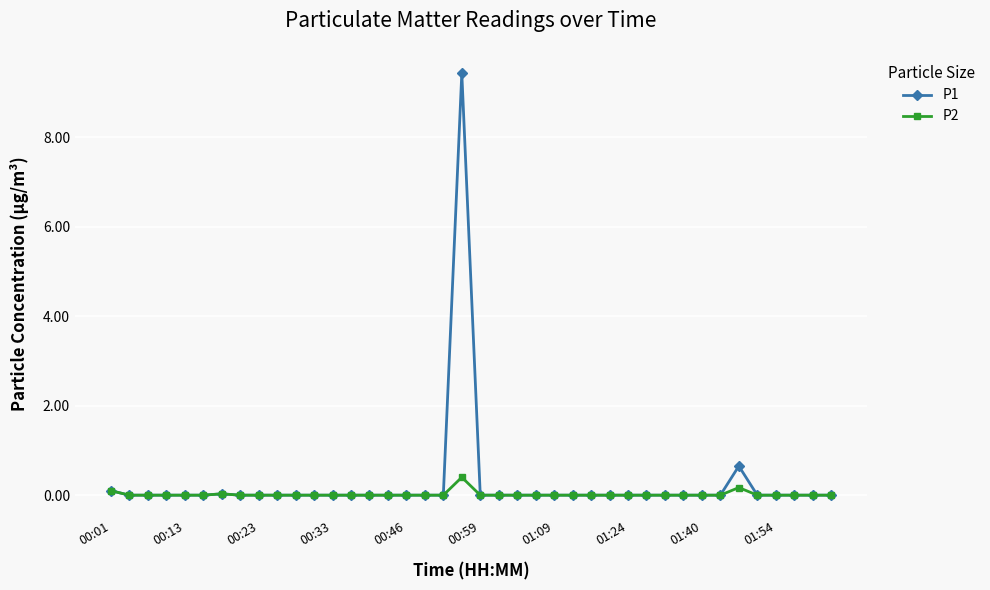

List the series in order of their peak value, lowest first.

P2, P1